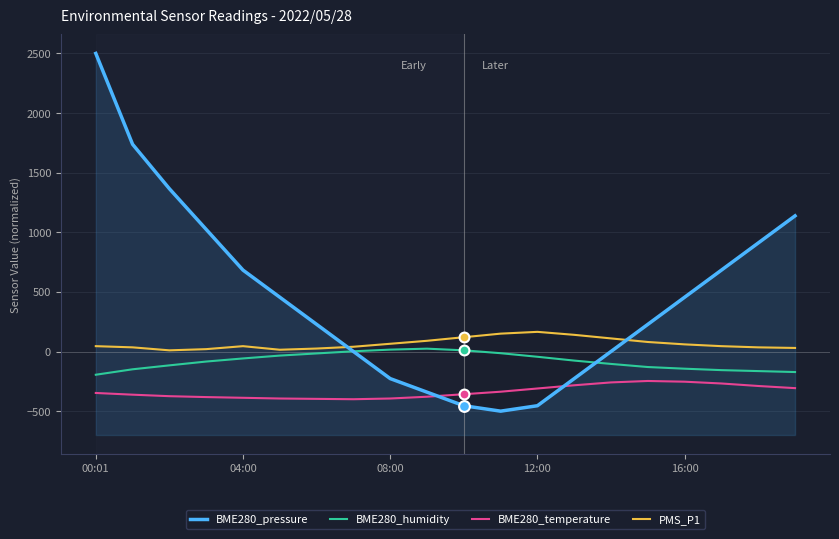

Which series reaches the maximum Y coordinate?

BME280_pressure